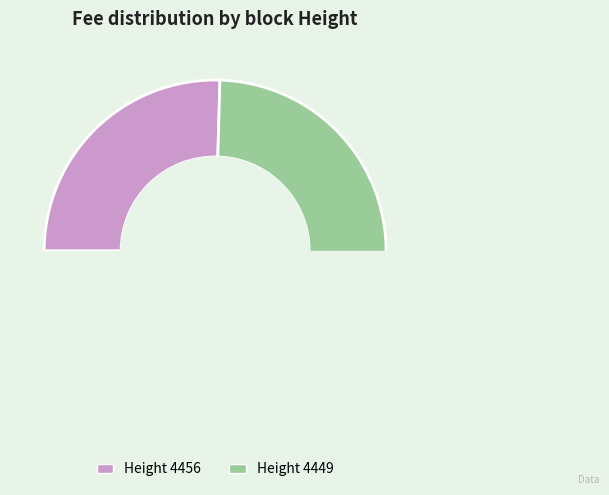

Which slice represents more than half of the pie?

4449